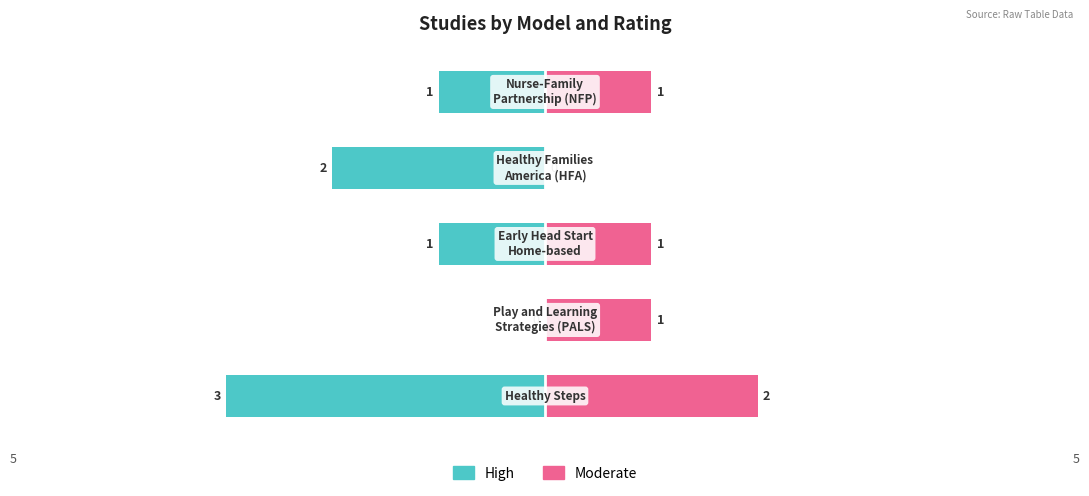

The value of Moderate at 0 is 2. True or false?

True